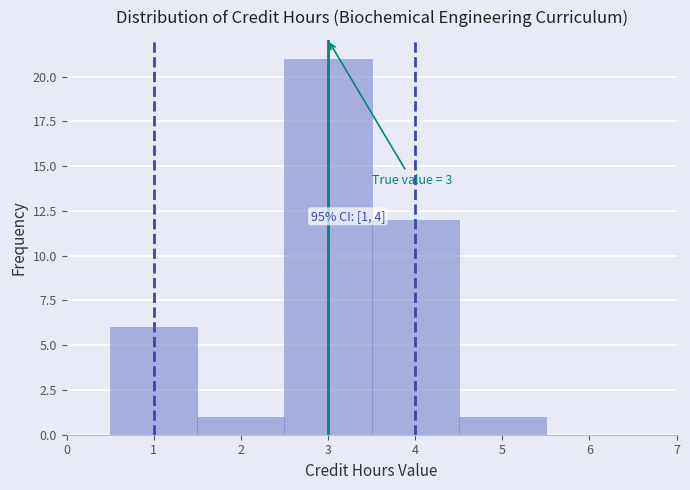

Over which range of the x-axis is the bar tallest?

2.5 to 3.5